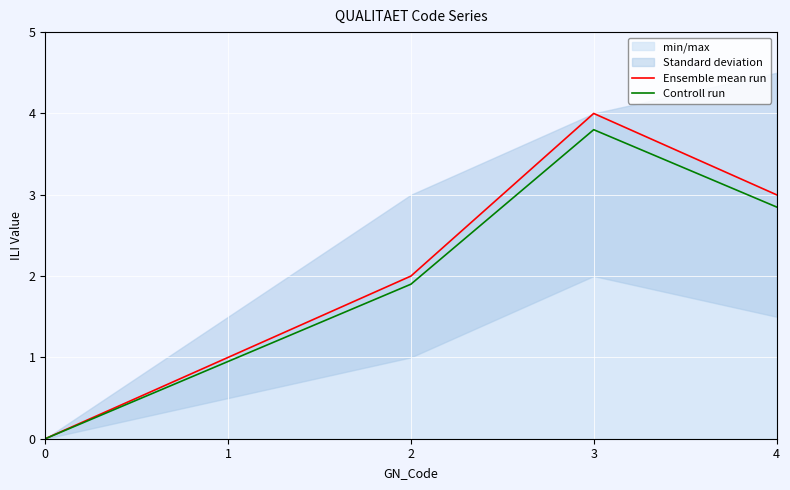

Which series has the widest spread of values?

Ensemble mean run